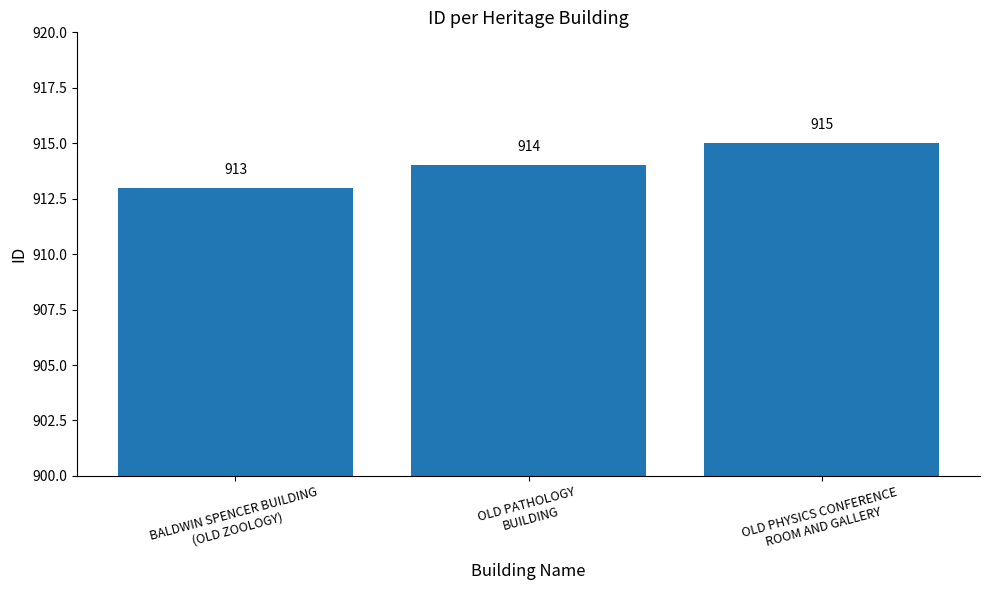

Reading right to left, list all the values displayed in this chart.

915	914	913